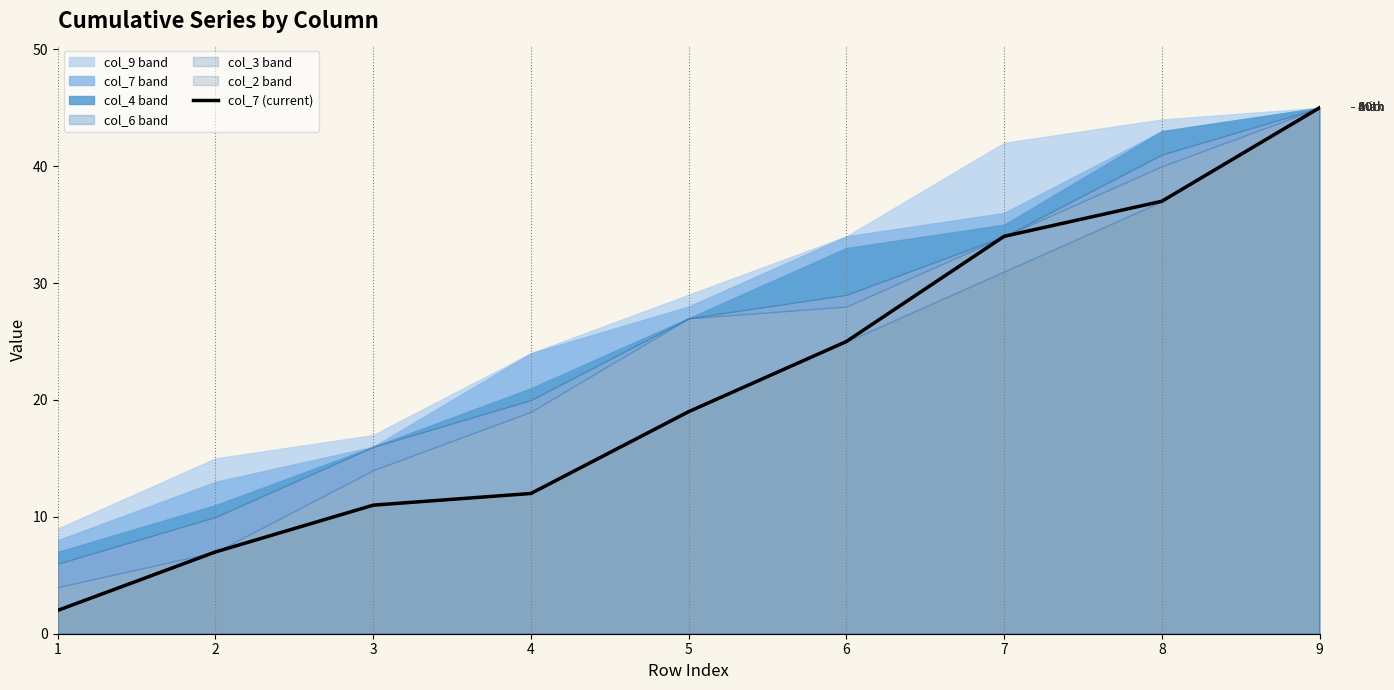

What value does the data have at 2?

7